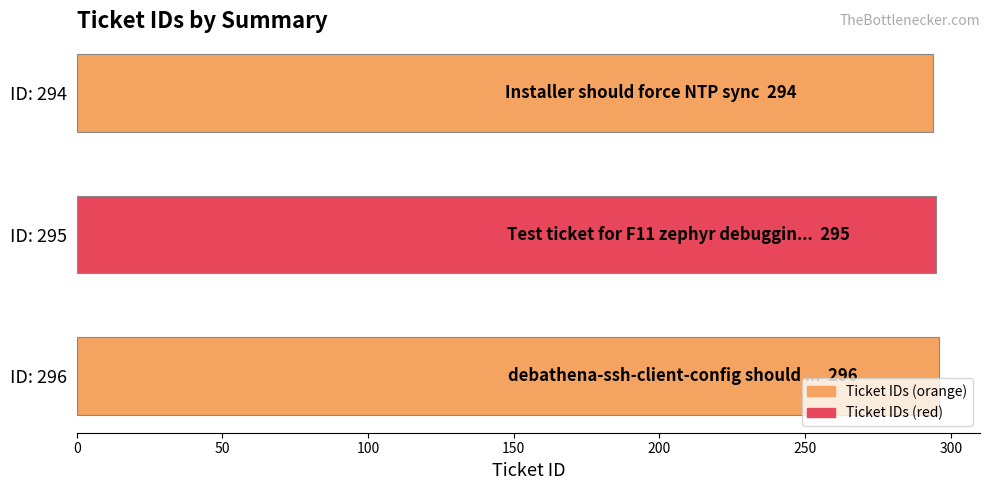

What is the ratio of the value at ID: 295 to the value at ID: 294?

1.0